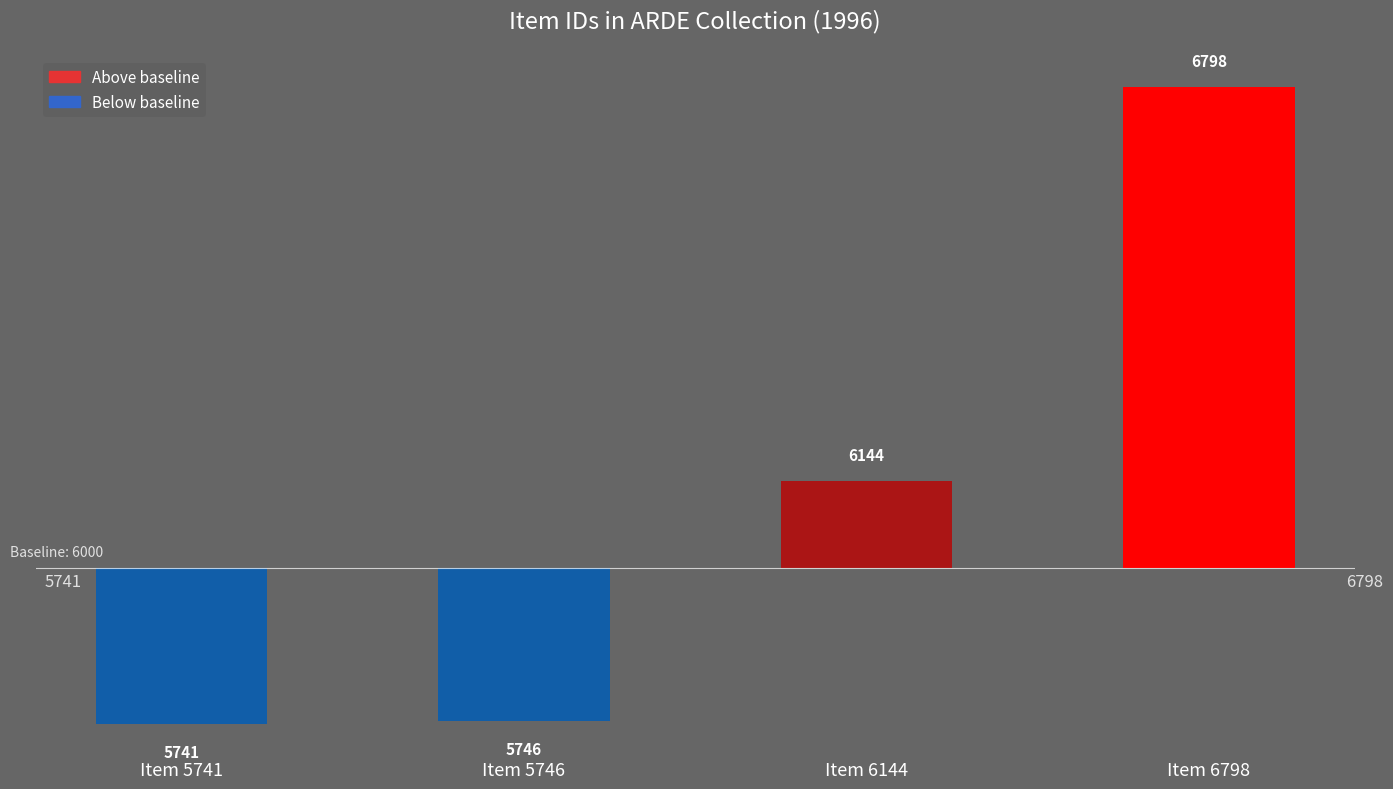

Are the bars horizontal?

No